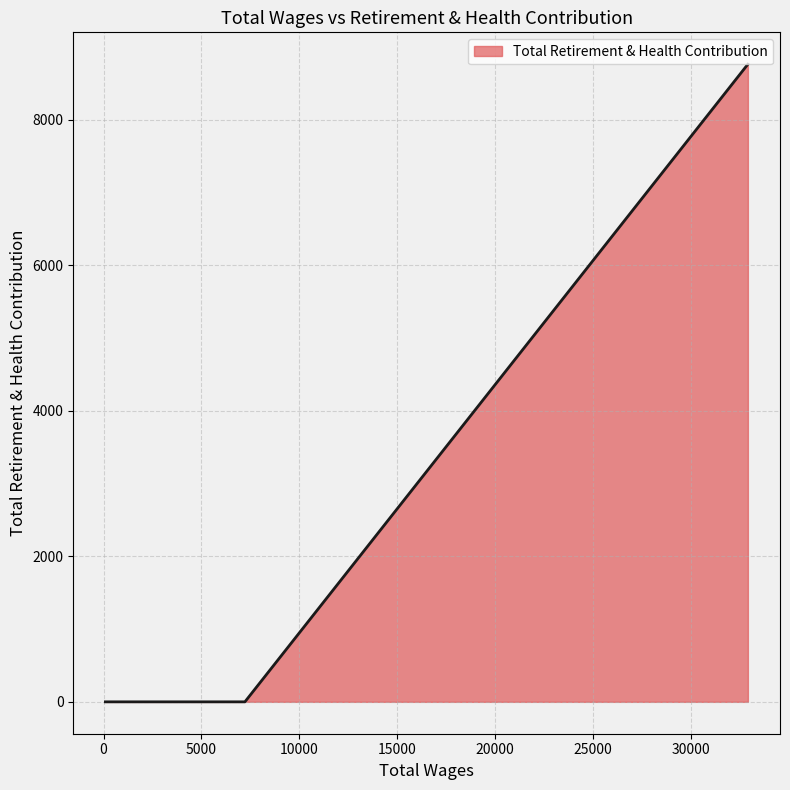

Does the chart have visible grid lines?

Yes